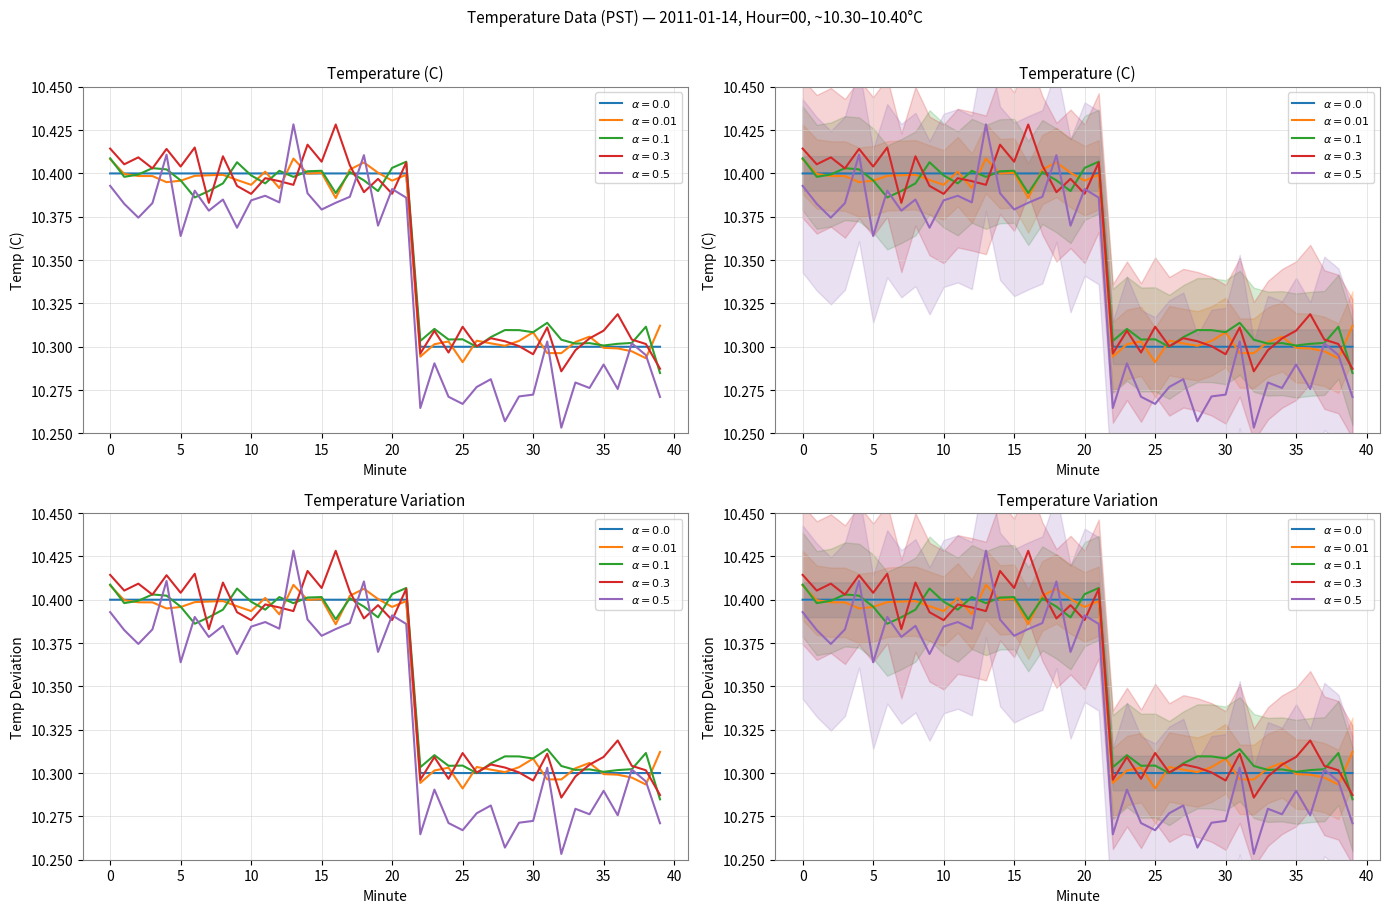

What is the maximum value shown in the chart?

10.4